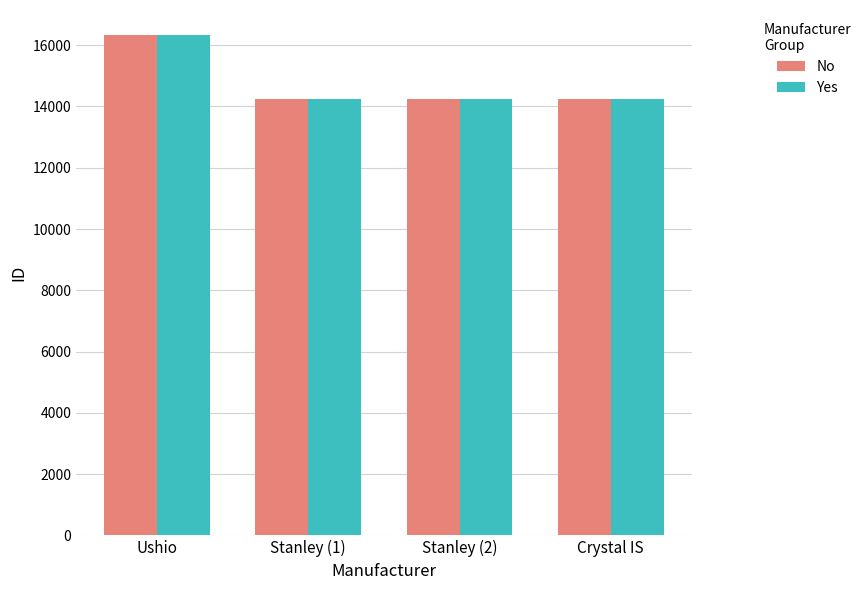

What is the sum of all Yes values?

59099